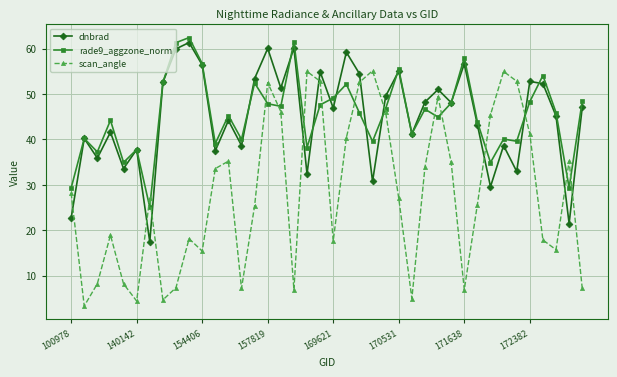

What is the difference between the maximum and minimum values in the rade9_aggzone_norm series?

37.3